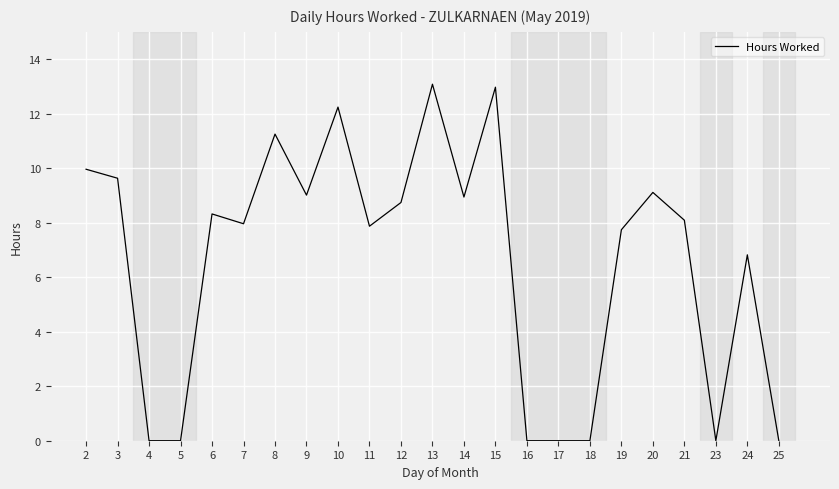

What is the maximum value shown in the chart?

13.1